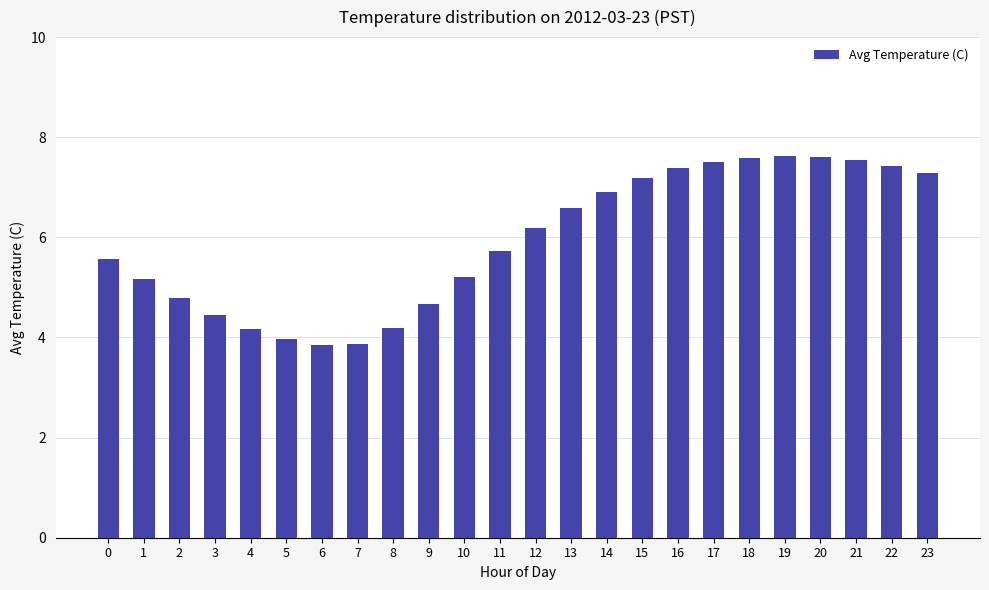

What is the value of the 13th bar from the left?

6.2